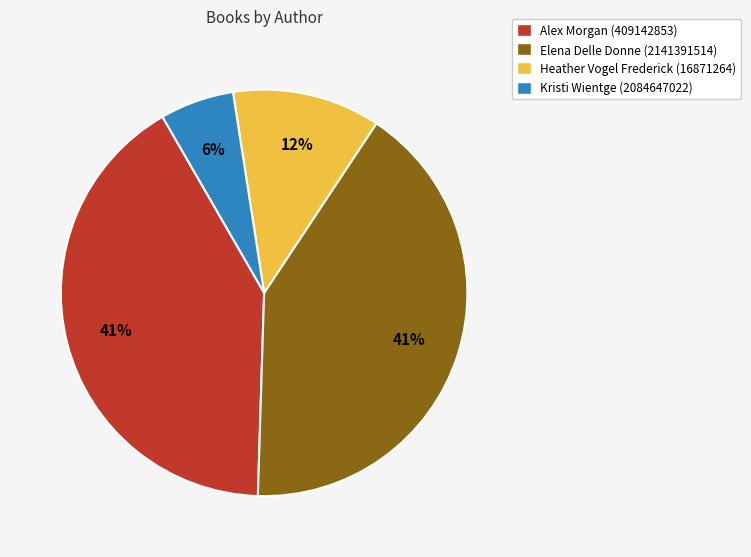

Is there any slice that represents more than half of the pie?

No